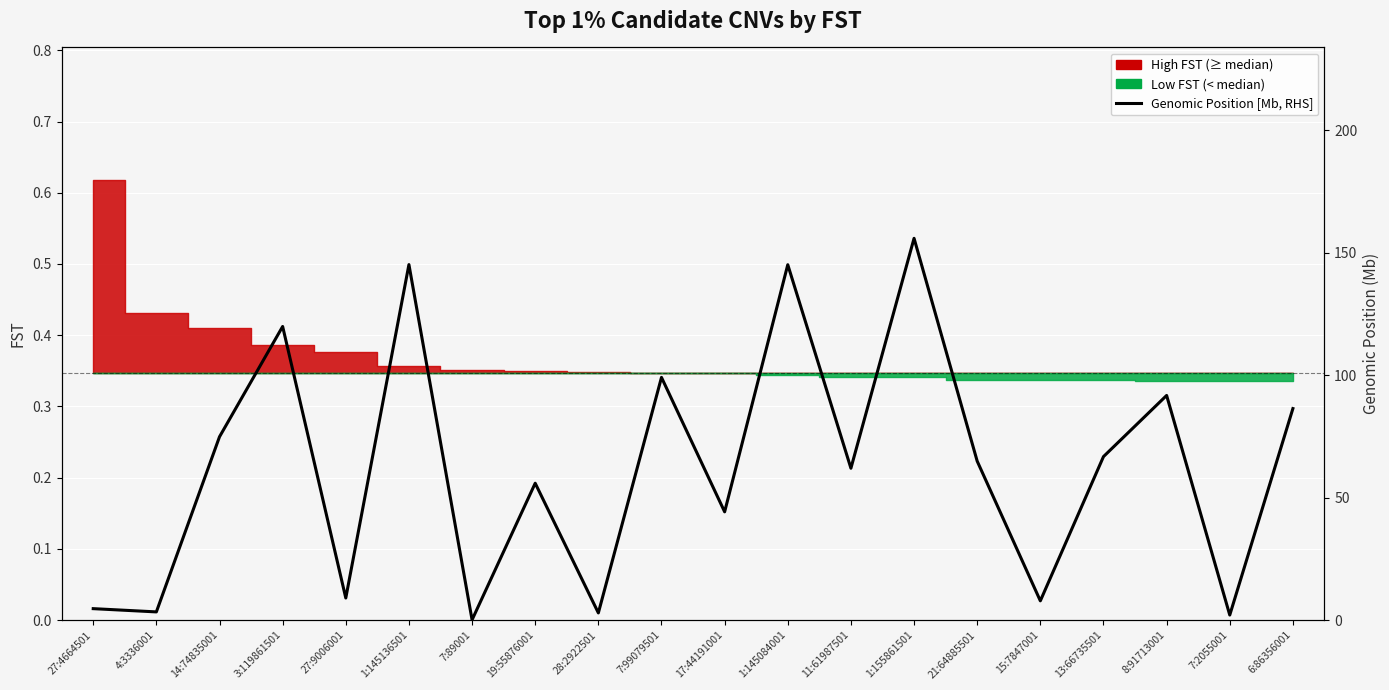

List the labels in order of value, largest first.

1:155861501, 1:145136501, 1:145084001, 3:119861501, 7:99079501, 8:91713001, 6:86356001, 14:74835001, 13:66735501, 21:64885501, 11:61987501, 19:55876001, 17:44191001, 27:9006001, 15:7847001, 27:4664501, 4:3336001, 28:2922501, 7:2055001, 7:89001